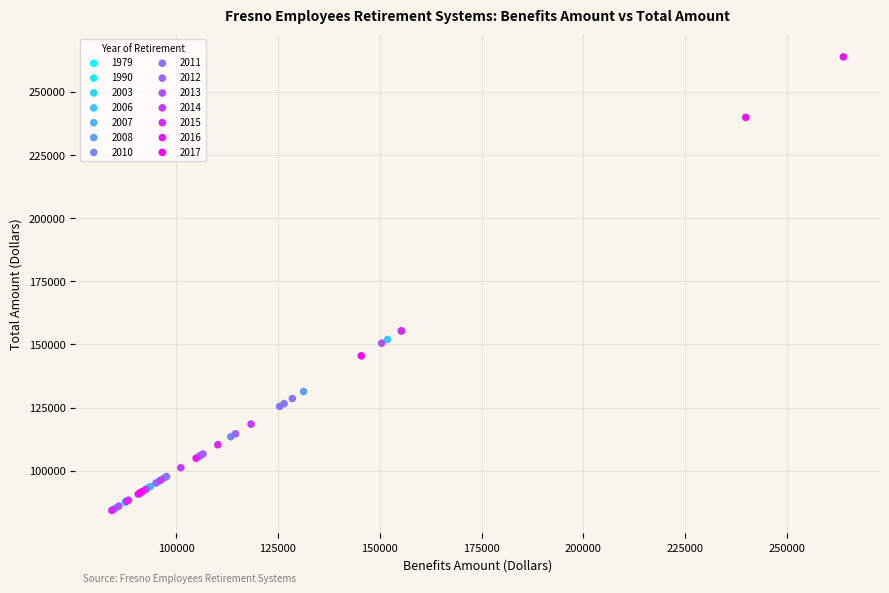

What are all the series names shown in the legend?

1979, 1990, 2003, 2006, 2007, 2008, 2010, 2011, 2012, 2013, 2014, 2015, 2016, 2017